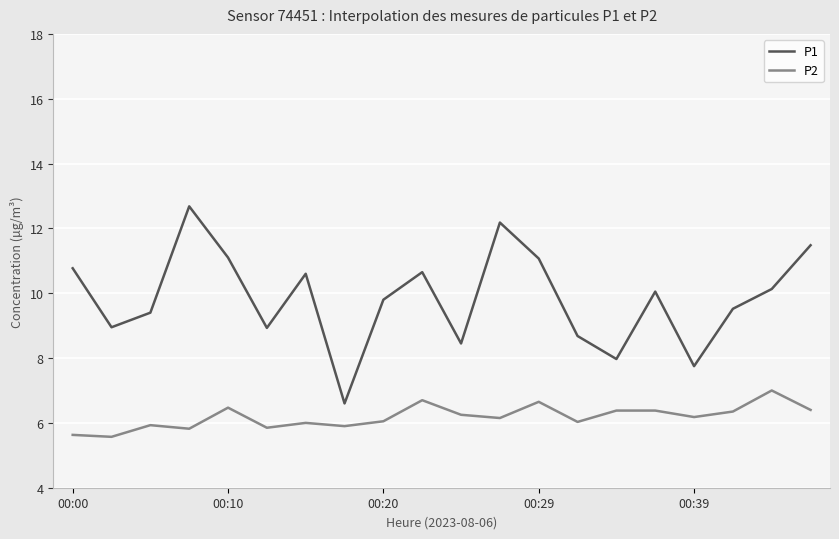

Rank the series by their average value, from highest to lowest.

P1, P2